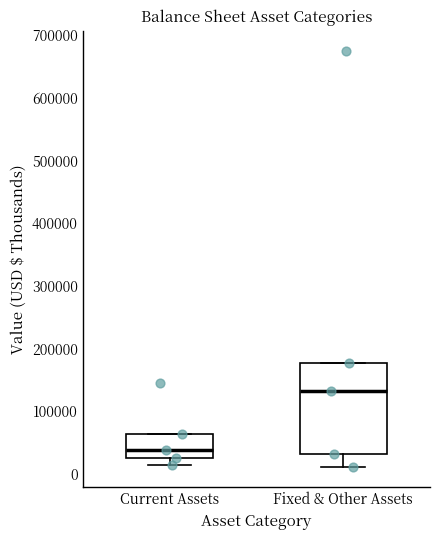

Reading left to right, transcribe this box plot: for each box, give where its median line is, the range the box spans, and where its two whiskers end, as read against the y-axis. The values are not printed on the chart, so give them approximately, as read against the axis.

Current Assets: median 40000, box 30000 to 60000, whiskers 20000 to 60000
Fixed & Other Assets: median 130000, box 30000 to 180000, whiskers 10000 to 180000